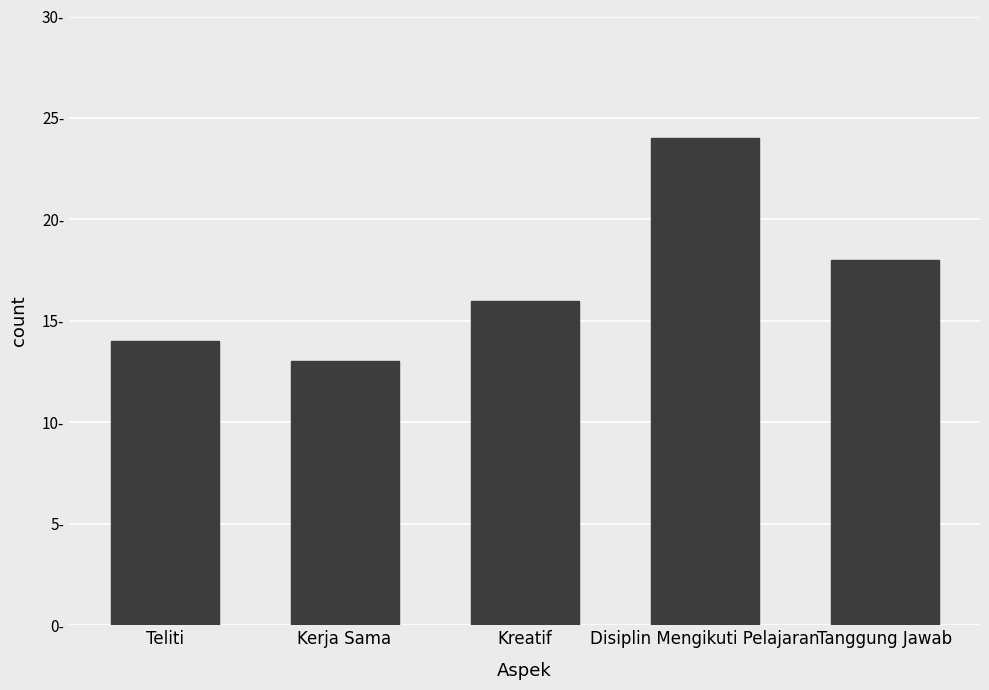

What is the value of the 1st bar from the left?

14